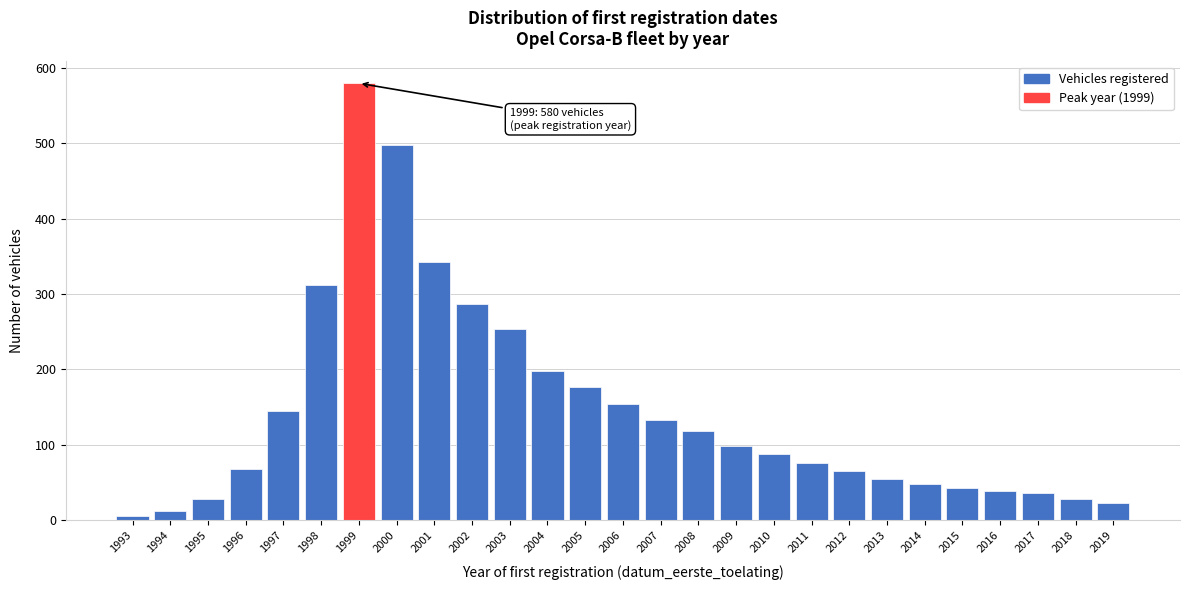

What is the average value?

144